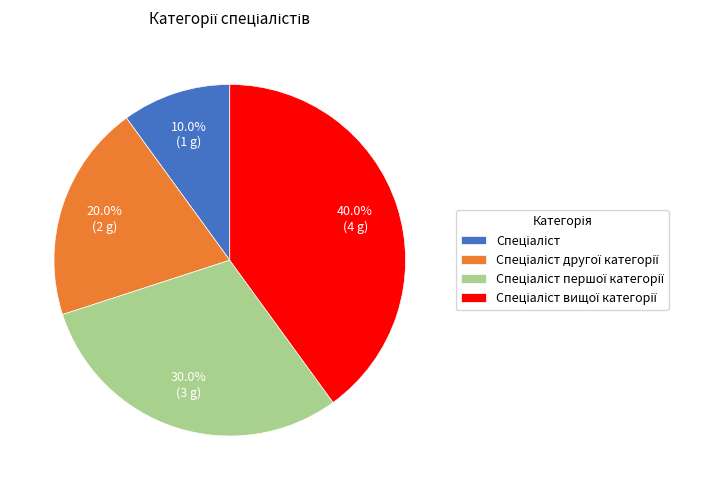

Does any single category account for the majority?

No